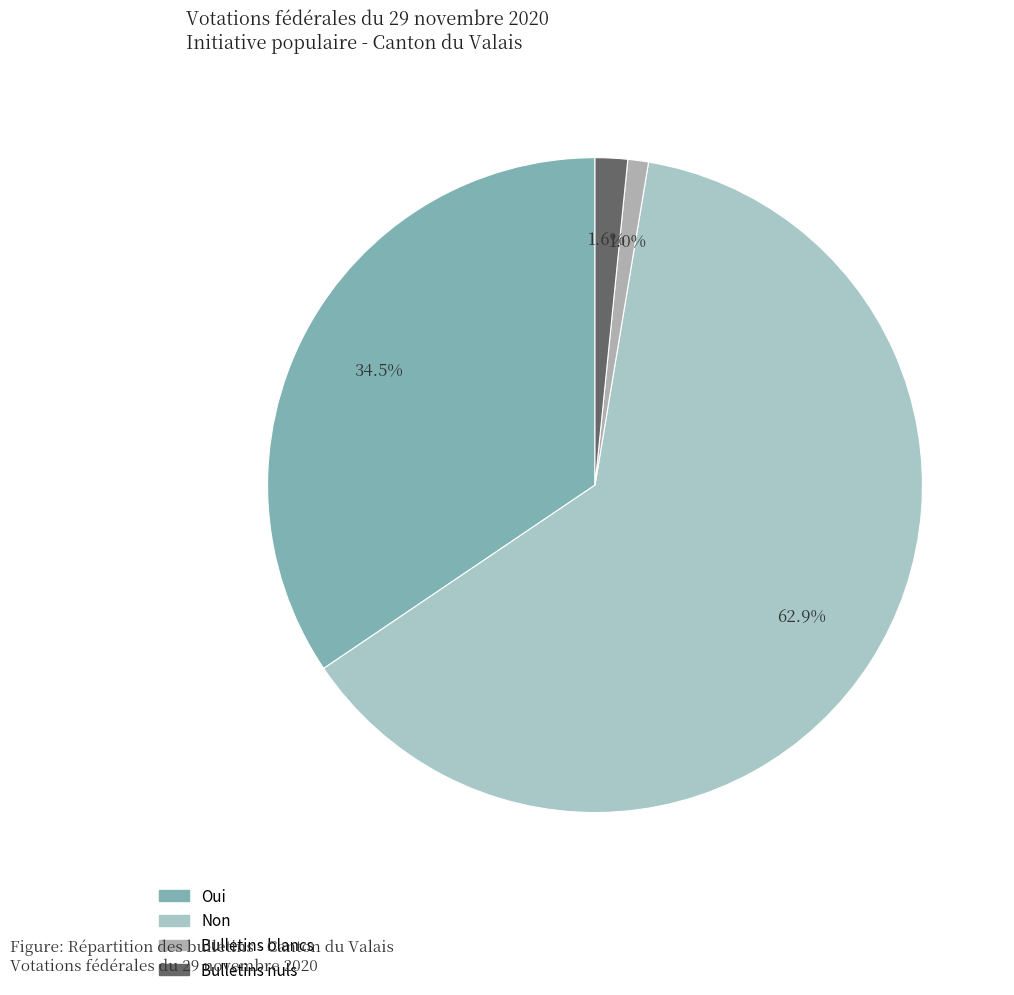

What is the largest slice in the pie chart?

Non